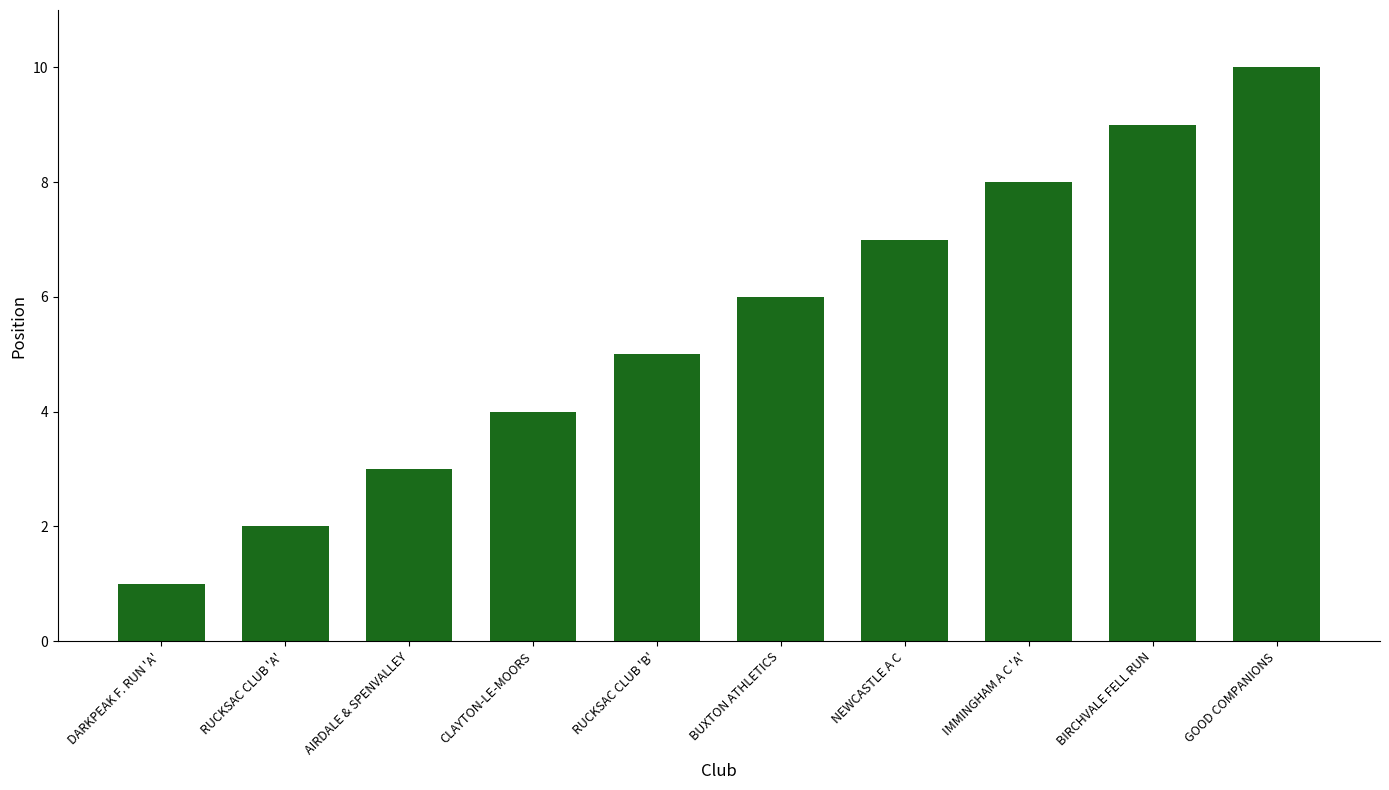

What is the difference between the values at IMMINGHAM A C 'A' and RUCKSAC CLUB 'A'?

6